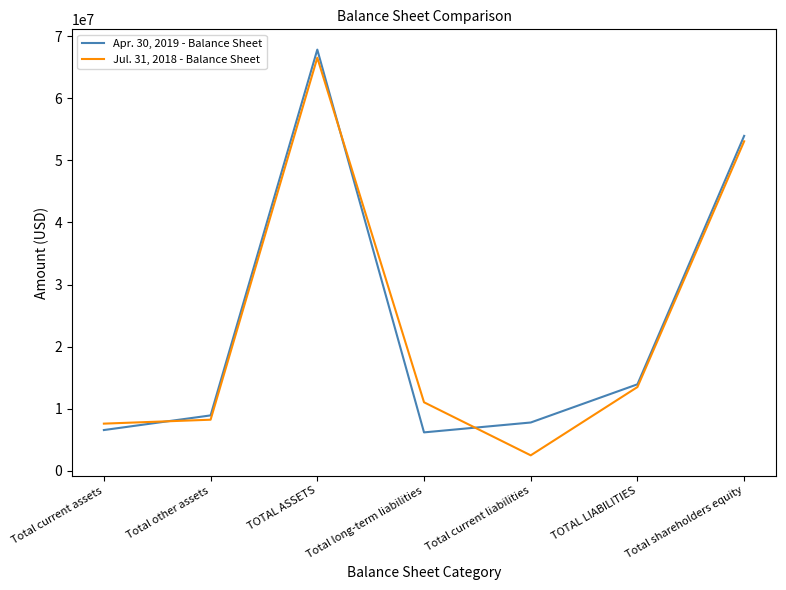

Which series has the widest spread of values?

Jul. 31, 2018 - Balance Sheet